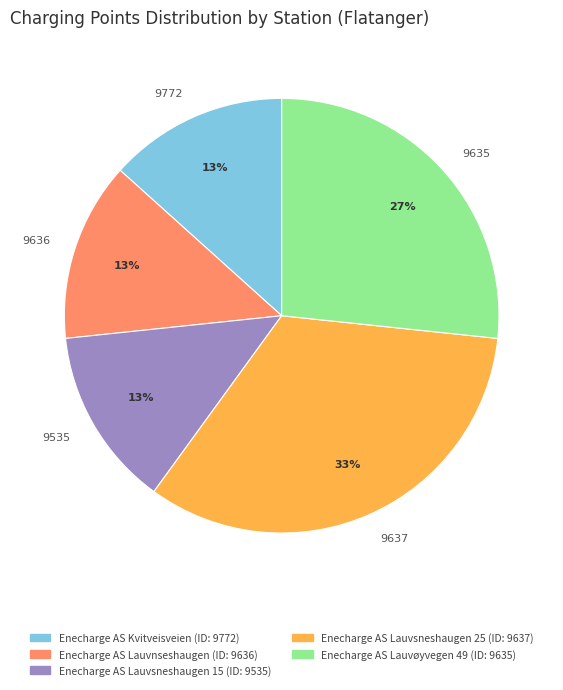

Approximately how many times larger is the value at 9636 compared to 9772?

1.0